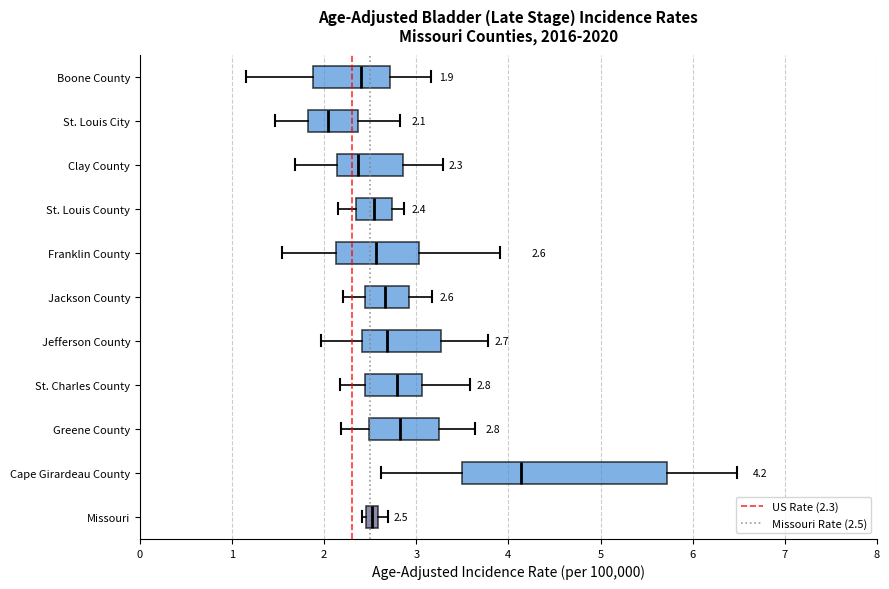

Which box has the furthest to the right median line?

Cape Girardeau County